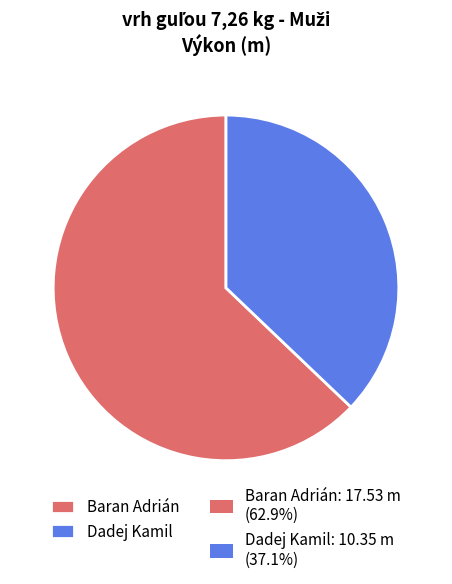

Is there any slice that represents more than half of the pie?

Yes